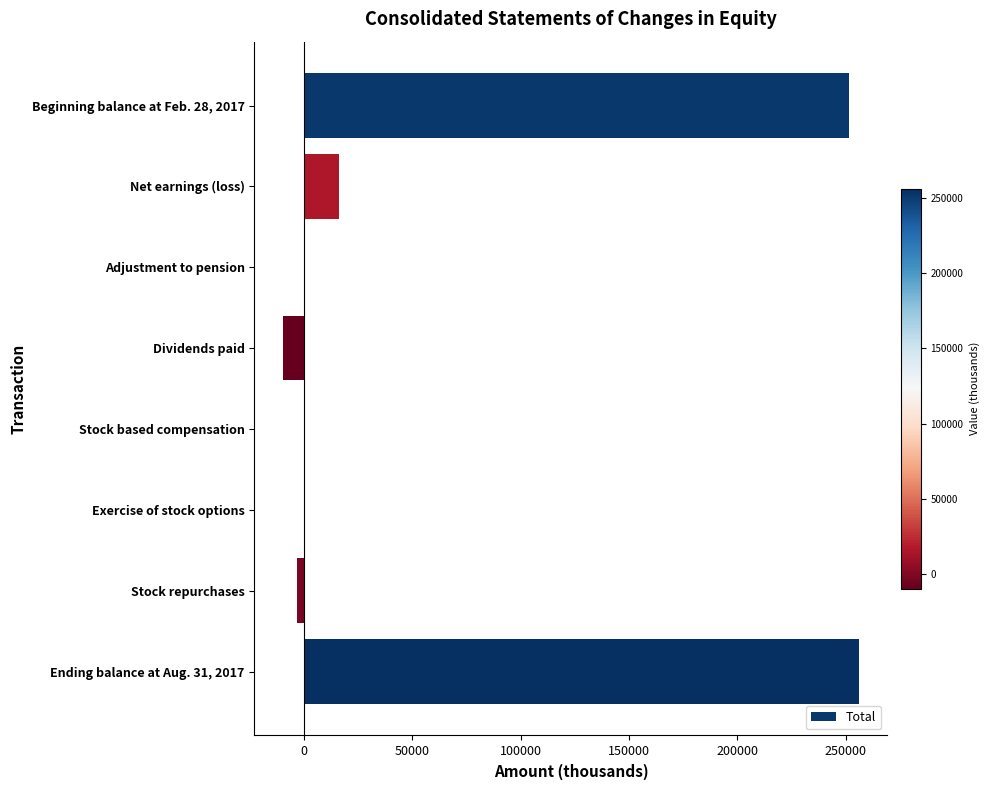

Is it true that the value at Net earnings (loss) is 16324?

True